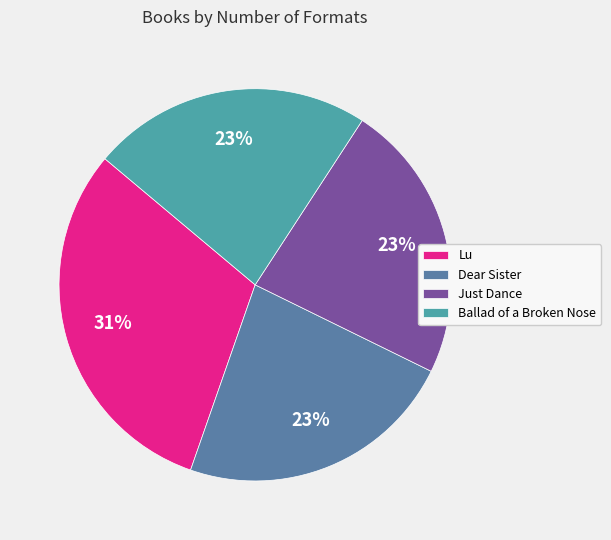

Which slice is the largest?

Lu